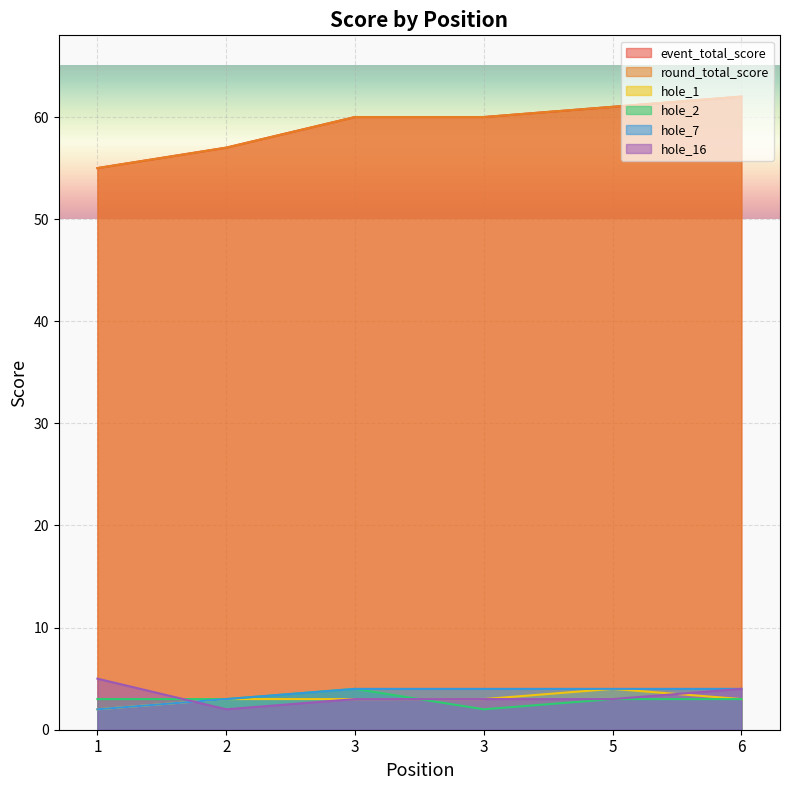

Count the event_total_score values in the range 57 to 61.

4